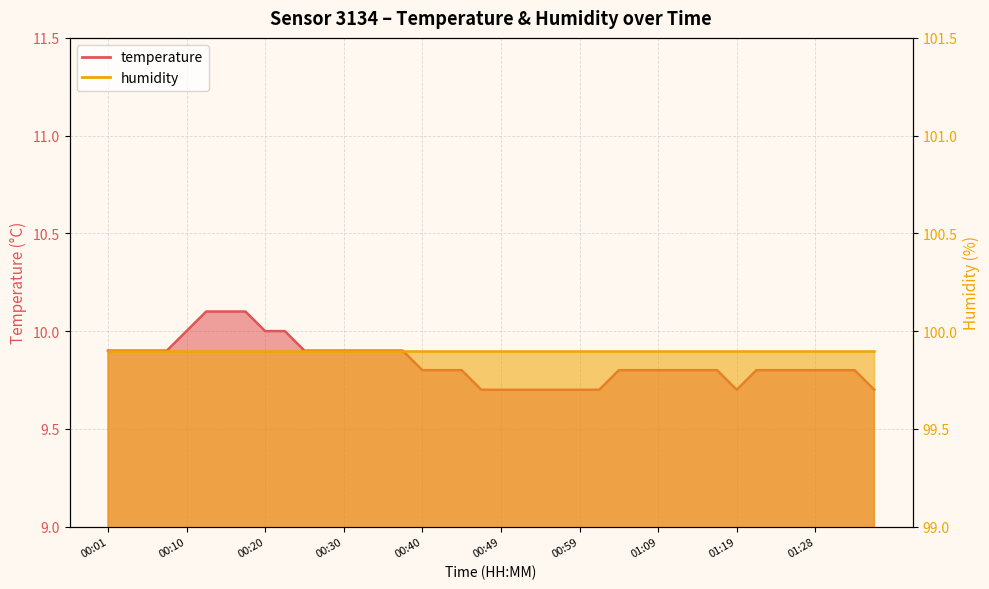

Which has a higher value, 00:01 or 00:45?

00:01